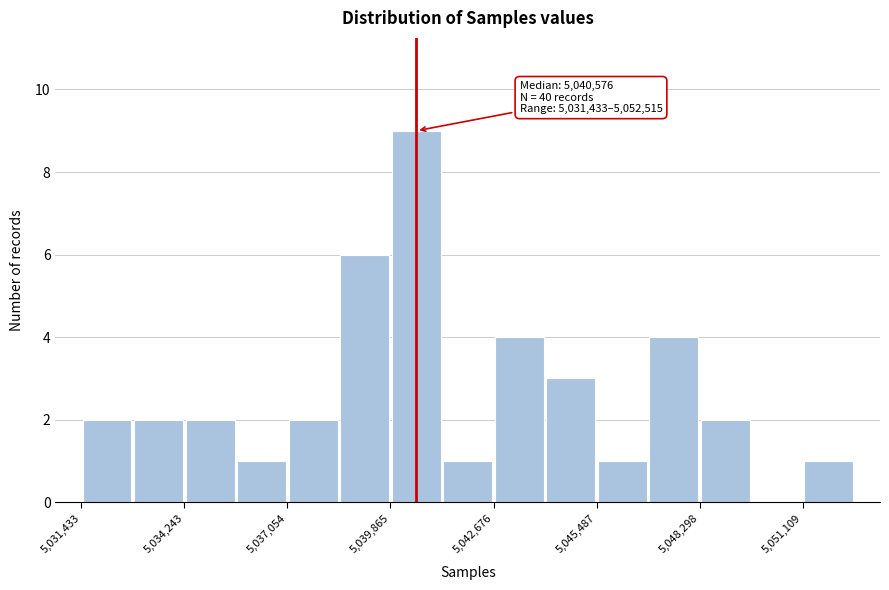

Around what value on the x-axis is the tallest bar? Give the approximate position of its centre, as read against the axis.

5040500